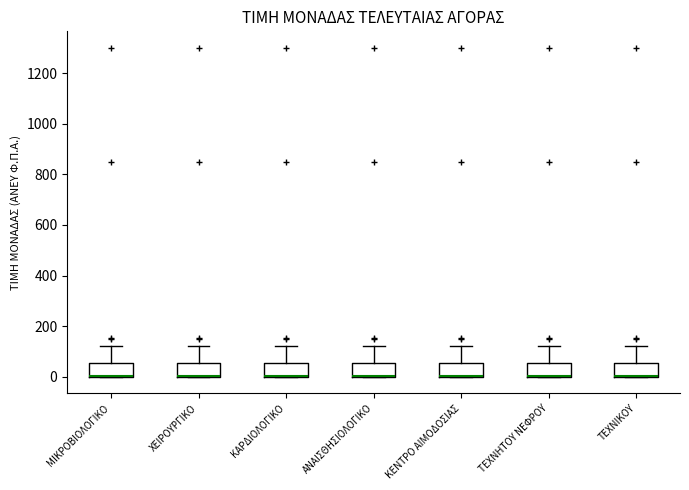

Reading left to right, read every box against the y-axis: the position of its median line, the range the box covers, and the ends of its whiskers. The values are not printed on the chart, so give them approximately, as read against the axis.

ΜΙΚΡΟΒΙΟΛΟΓΙΚΟ: median 0 (drawn on the box's lower edge), box 0 to 60, whiskers 0 to 120
ΧΕΙΡΟΥΡΓΙΚΟ: median 0 (drawn on the box's lower edge), box 0 to 60, whiskers 0 to 120
ΚΑΡΔΙΟΛΟΓΙΚΟ: median 0 (drawn on the box's lower edge), box 0 to 60, whiskers 0 to 120
ΑΝΑΙΣΘΗΣΙΟΛΟΓΙΚΟ: median 0 (drawn on the box's lower edge), box 0 to 60, whiskers 0 to 120
ΚΕΝΤΡΟ ΑΙΜΟΔΟΣΙΑΣ: median 0 (drawn on the box's lower edge), box 0 to 60, whiskers 0 to 120
ΤΕΧΝΗΤΟΥ ΝΕΦΡΟΥ: median 0 (drawn on the box's lower edge), box 0 to 60, whiskers 0 to 120
ΤΕΧΝΙΚΟΥ: median 0 (drawn on the box's lower edge), box 0 to 60, whiskers 0 to 120